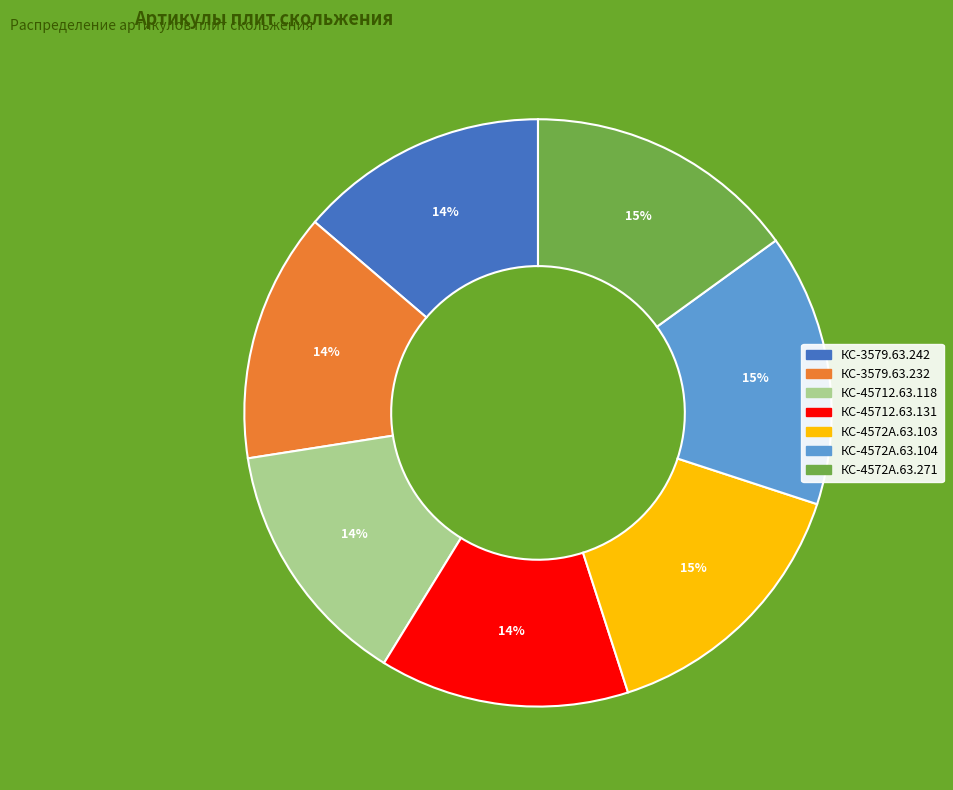

Approximately how many times larger is the value at КС-4572А.63.271 compared to КС-45712.63.118?

1.1